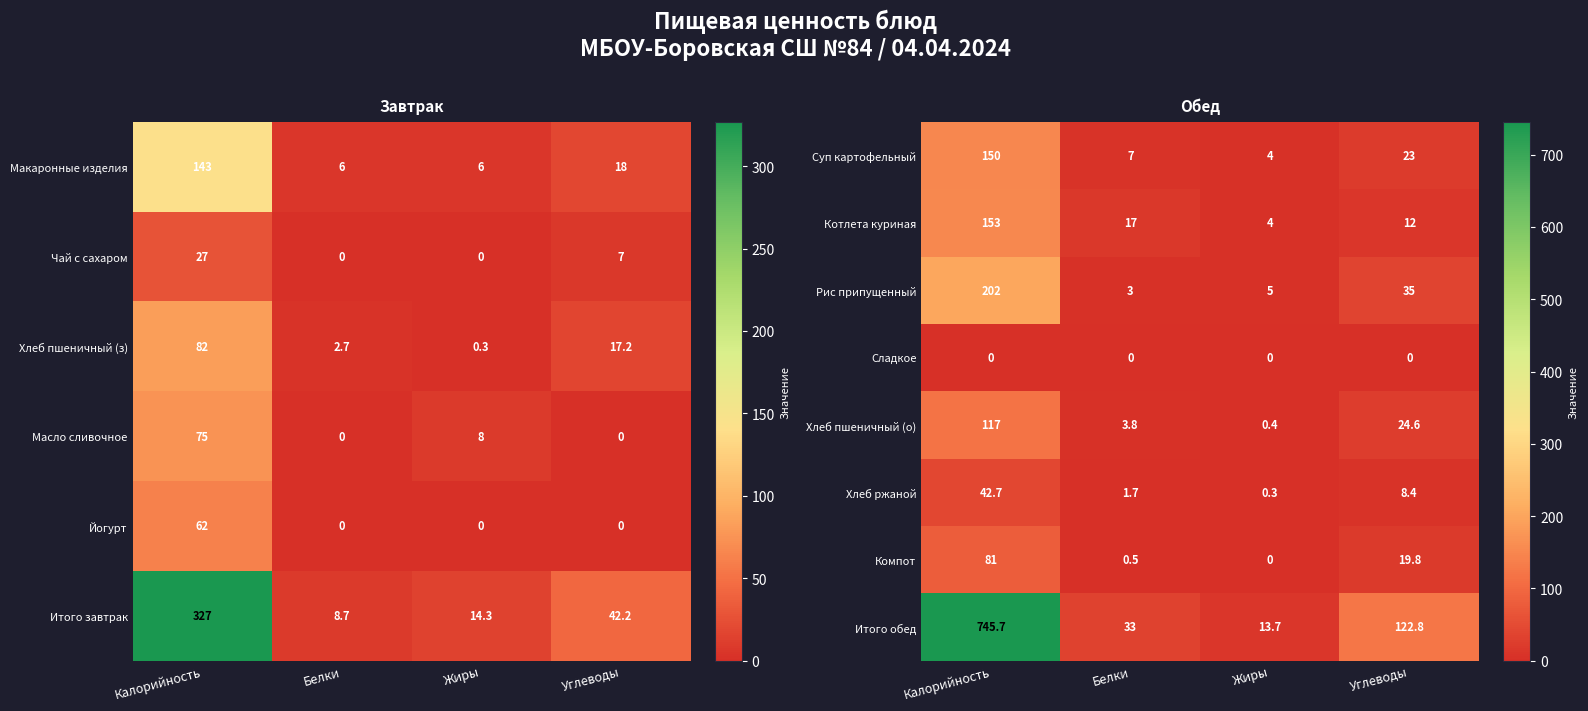

What is the difference between the second highest and minimum values in the Котлета куриная series?

13.0